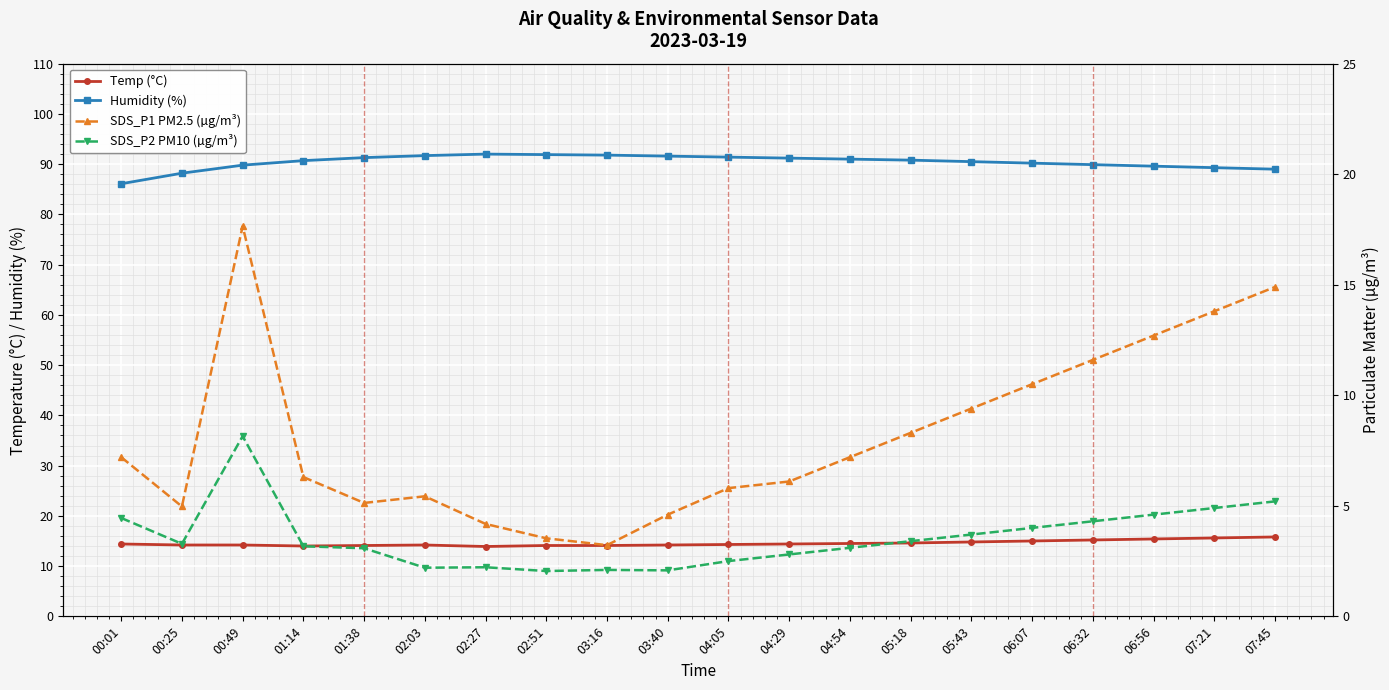

What are all the series names shown in the legend?

Temp (°C), Humidity (%), SDS_P1 PM2.5 (µg/m³), SDS_P2 PM10 (µg/m³)